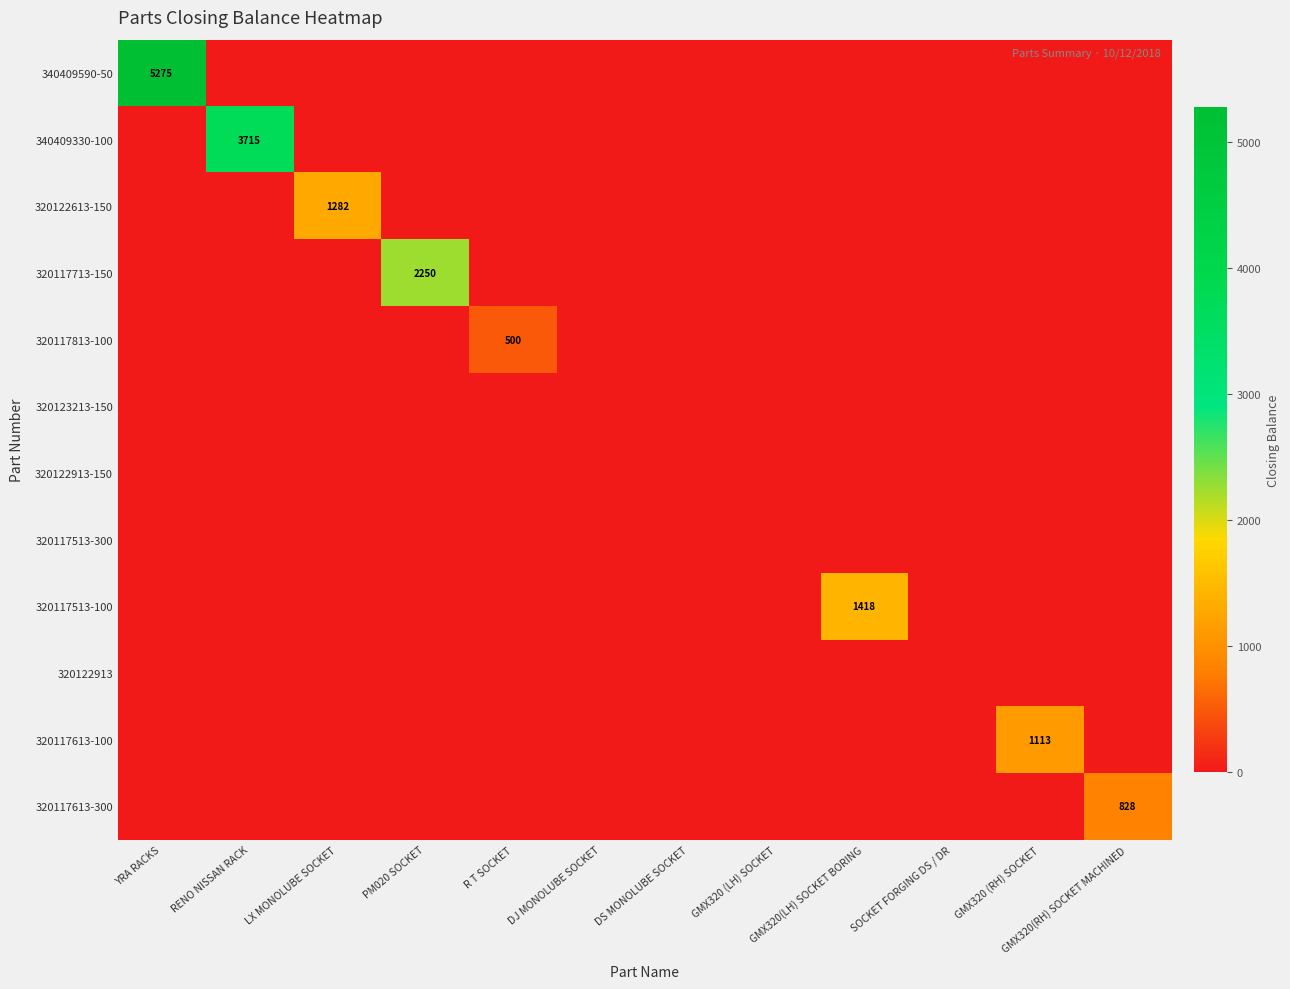

Is it true that 320117713-150 equals 1084 at YRA RACKS?

False